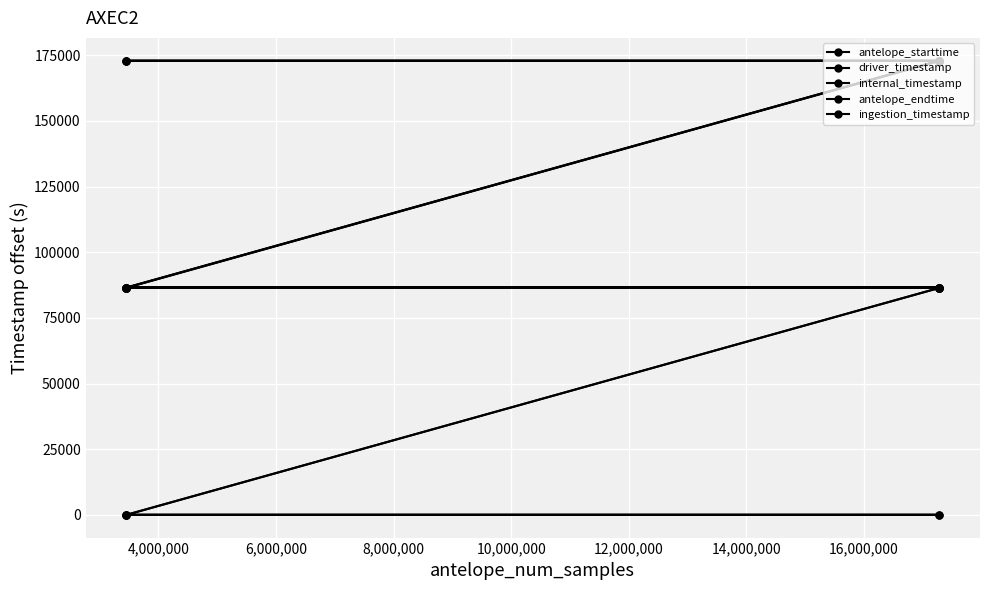

At which category does driver_timestamp reach its first local valley?

4,000,000